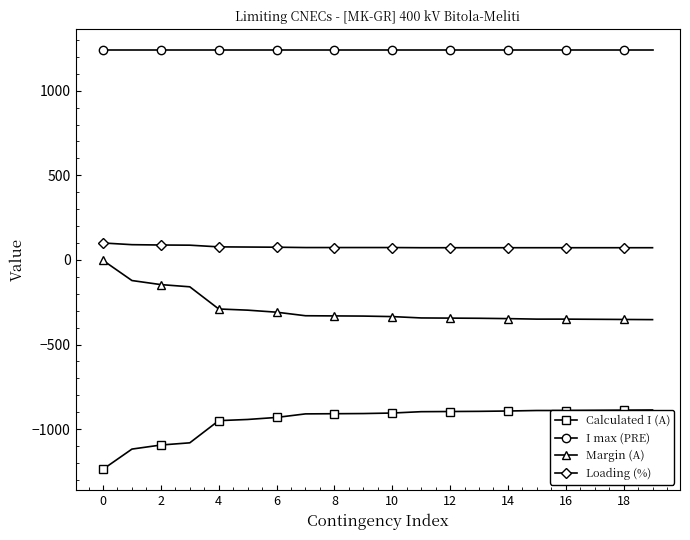

What is the greatest value displayed?

1240